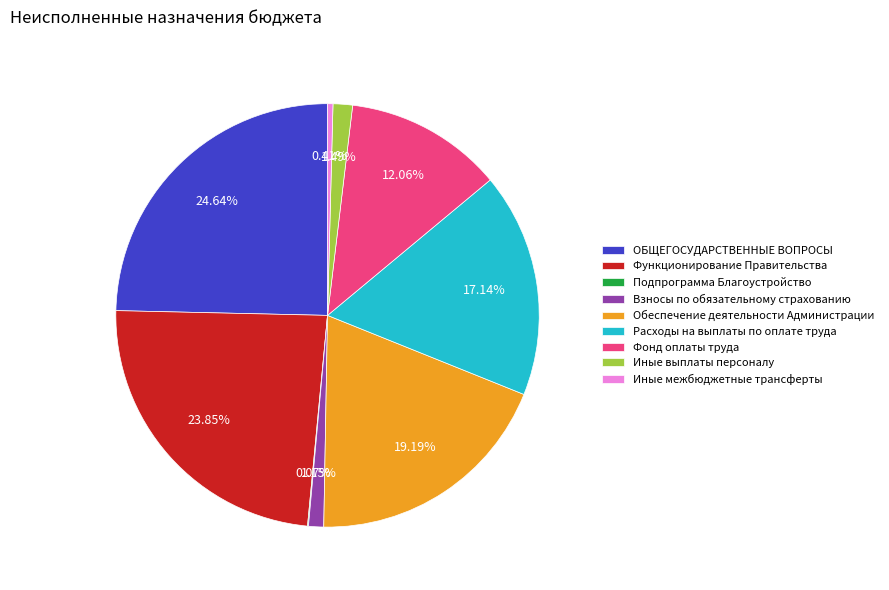

To the nearest percent, what is the average slice percentage?

11%